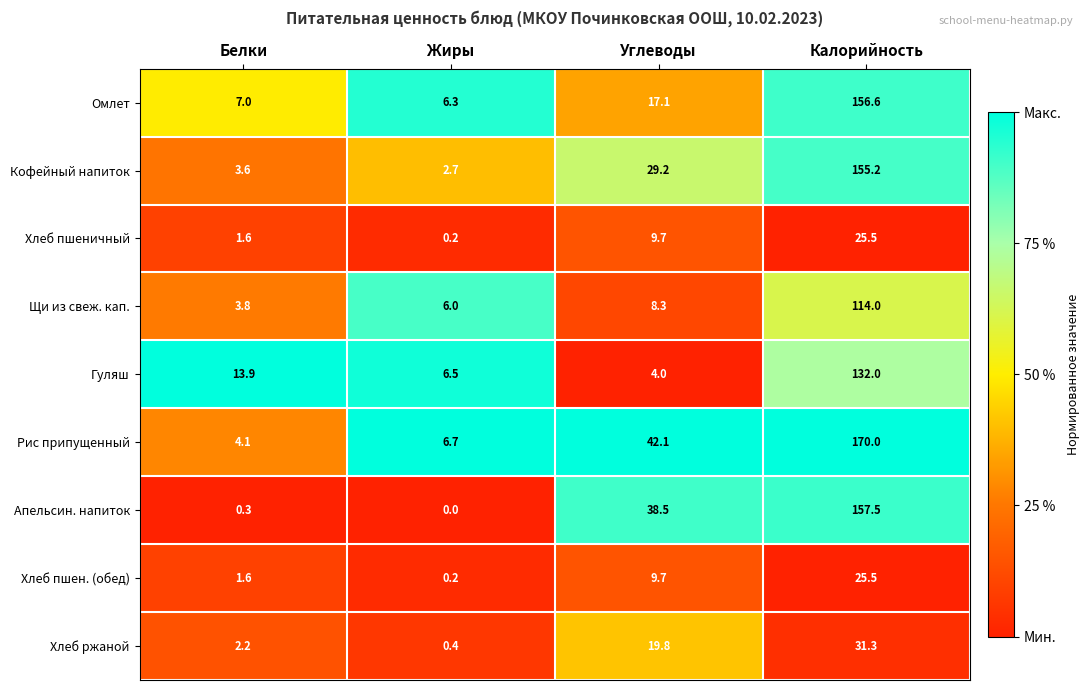

Count the number of categories in the chart.

4